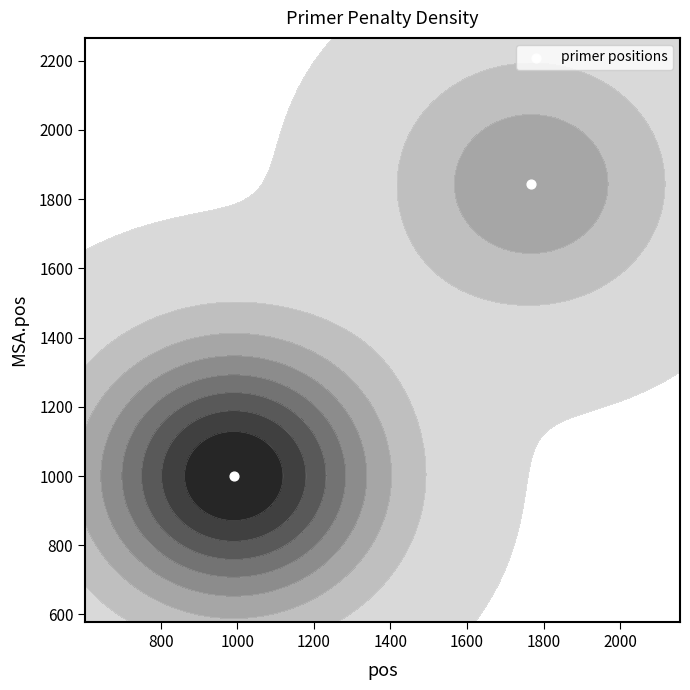

How many distinct data groups are displayed?

1